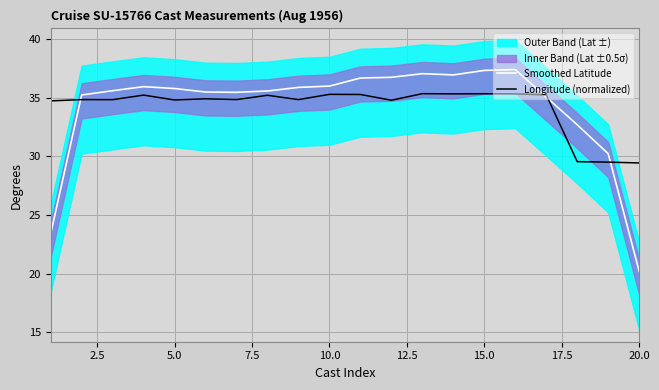

How many interior local peaks does the Longitude (normalized) series have?

7